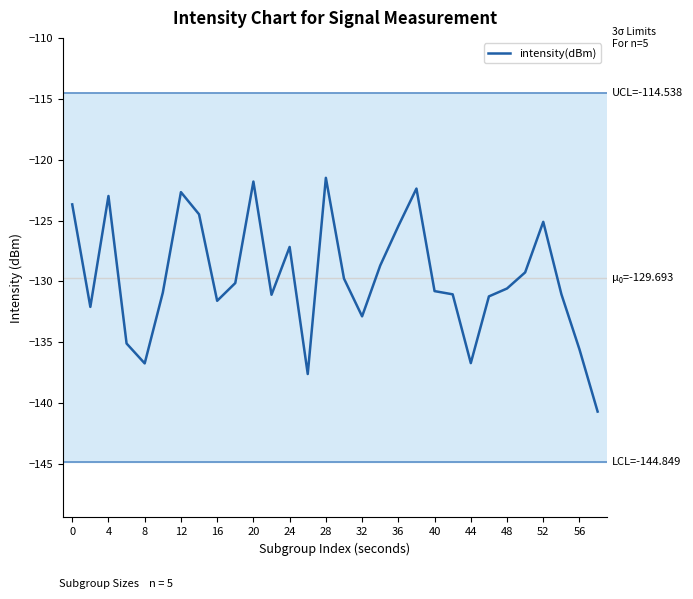

What is the difference between the maximum and minimum values?

19.2